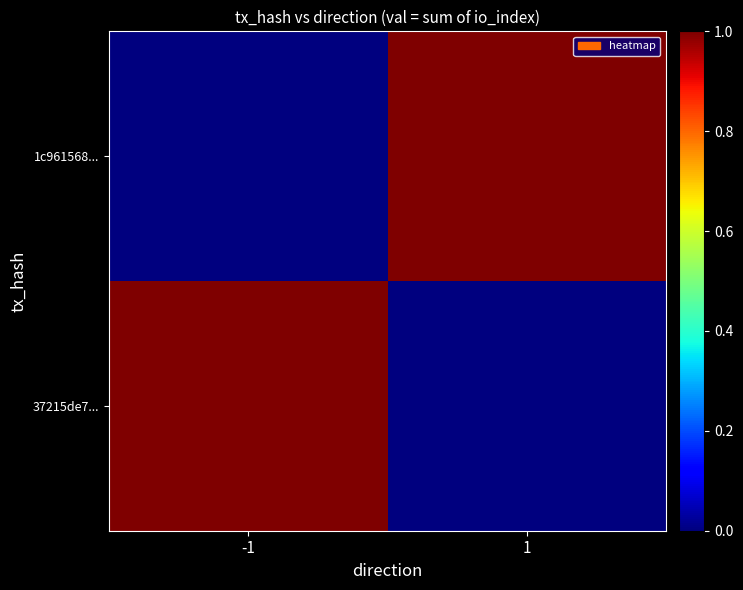

Reading left to right, transcribe all the data shown in this chart.

37215de7...: -1=1	1=0
1c961568...: -1=0	1=1